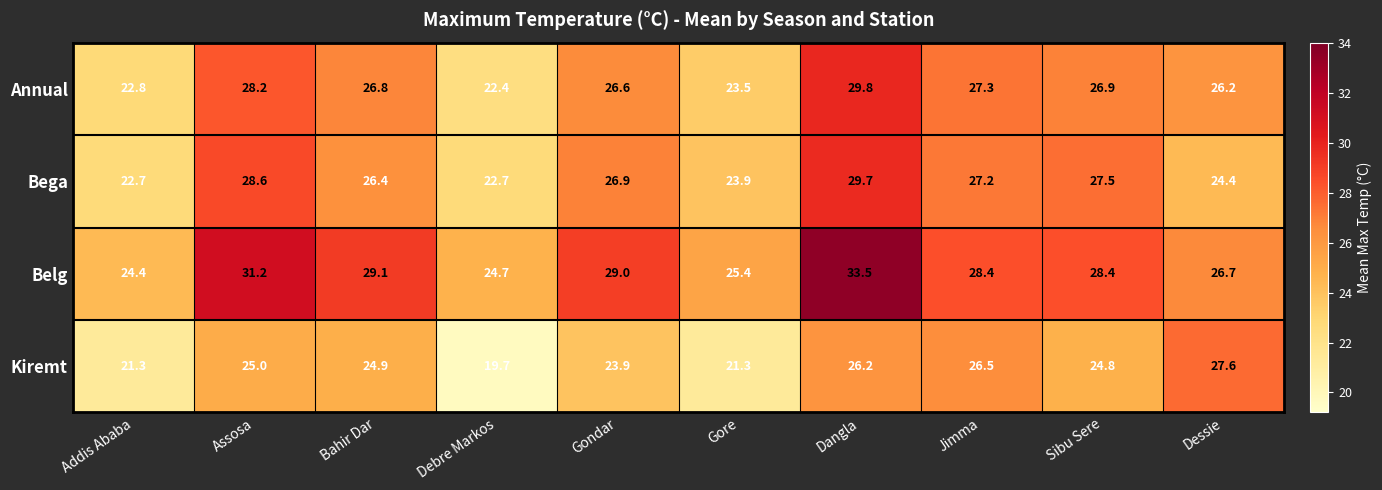

What is the smallest value displayed?

19.7